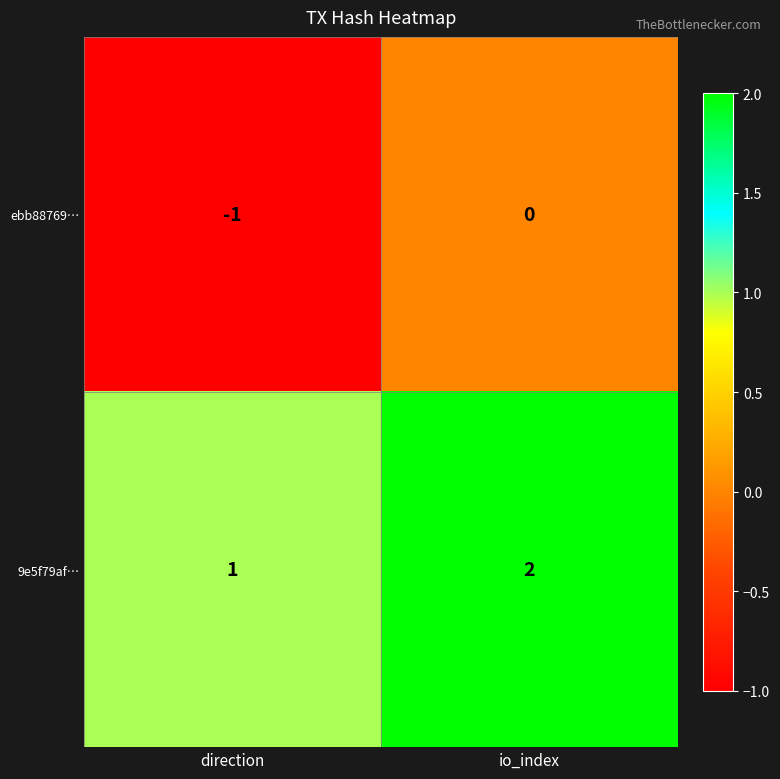

At which category is the sum across all series the highest?

io_index